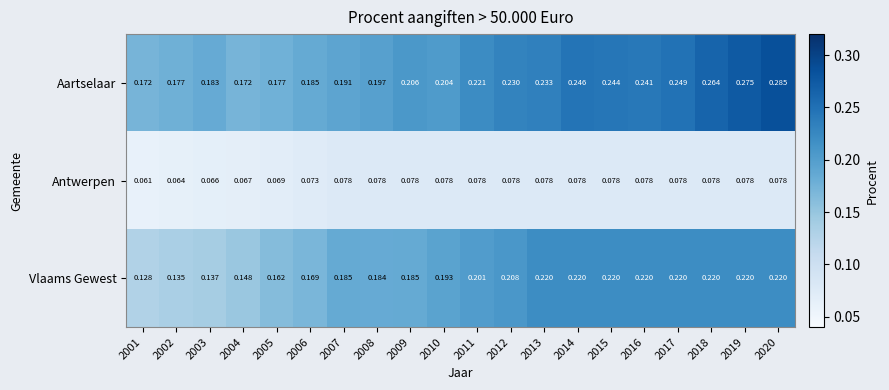

At which category does the chart reach its peak across all series?

2020